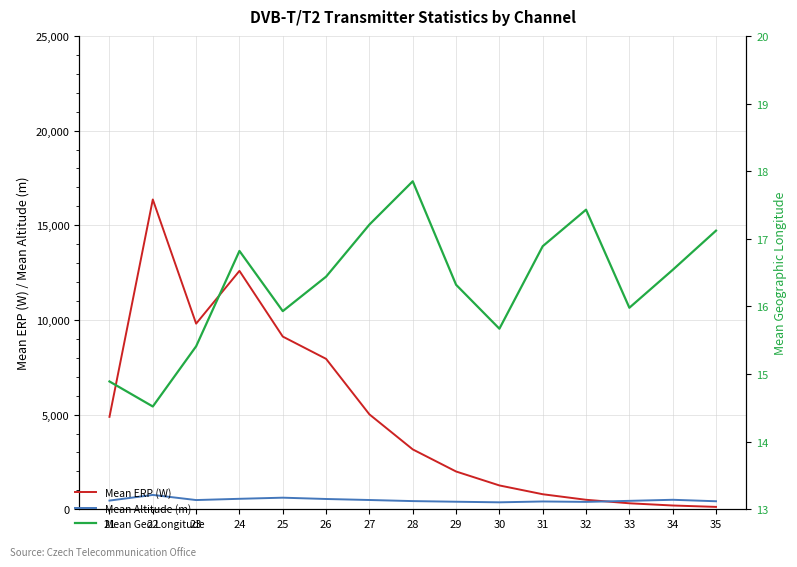

True or false: Mean ERP (W) has more than 0 interior local peaks.

True